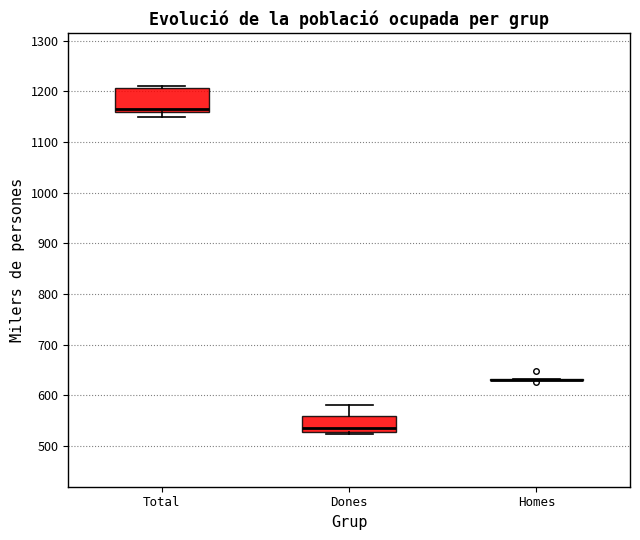

Reading left to right, read every box against the y-axis: the position of its median line, the range the box covers, and the ends of its whiskers. The values are not printed on the chart, so give them approximately, as read against the axis.

Total: median 1170, box 1160 to 1210, whiskers 1150 to 1210 (just above the box's upper edge)
Dones: median 540, box 530 to 560, whiskers 520 to 580
Homes: box collapsed to a line at 630, whiskers 630 to 630